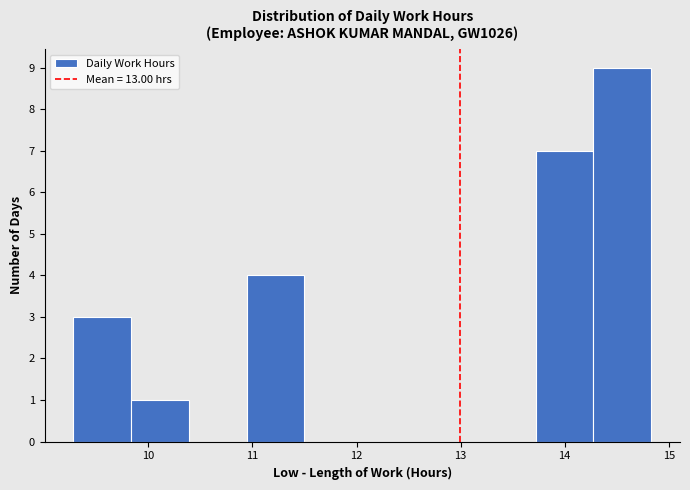

Which range on the x-axis has the tallest bar?

14.3 to 14.8